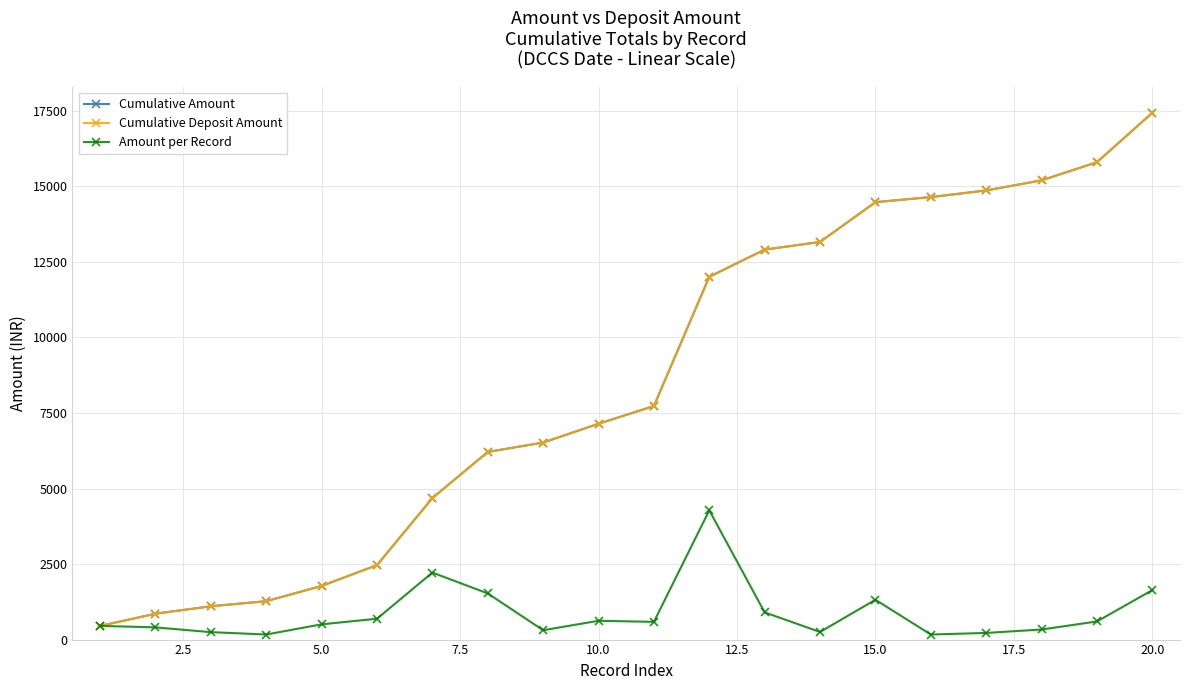

Does the chart have visible grid lines?

Yes